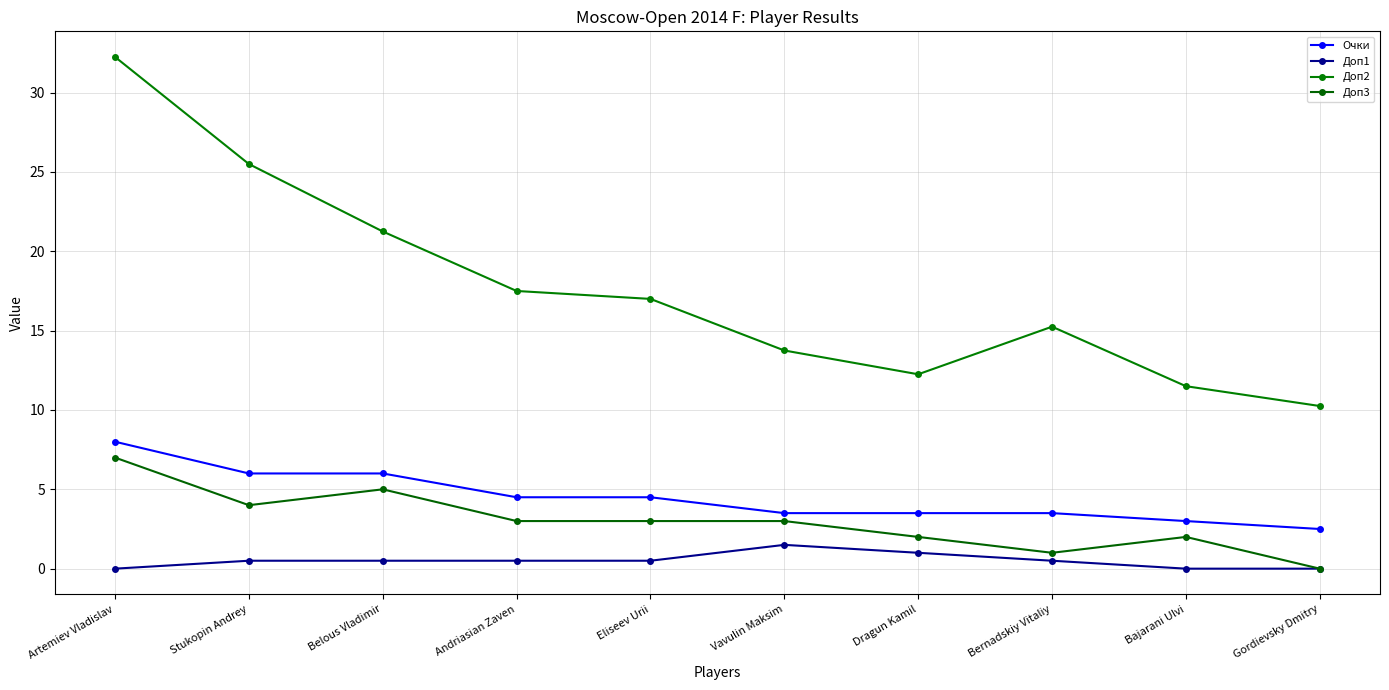

At how many categories does at least one series exceed 0?

10